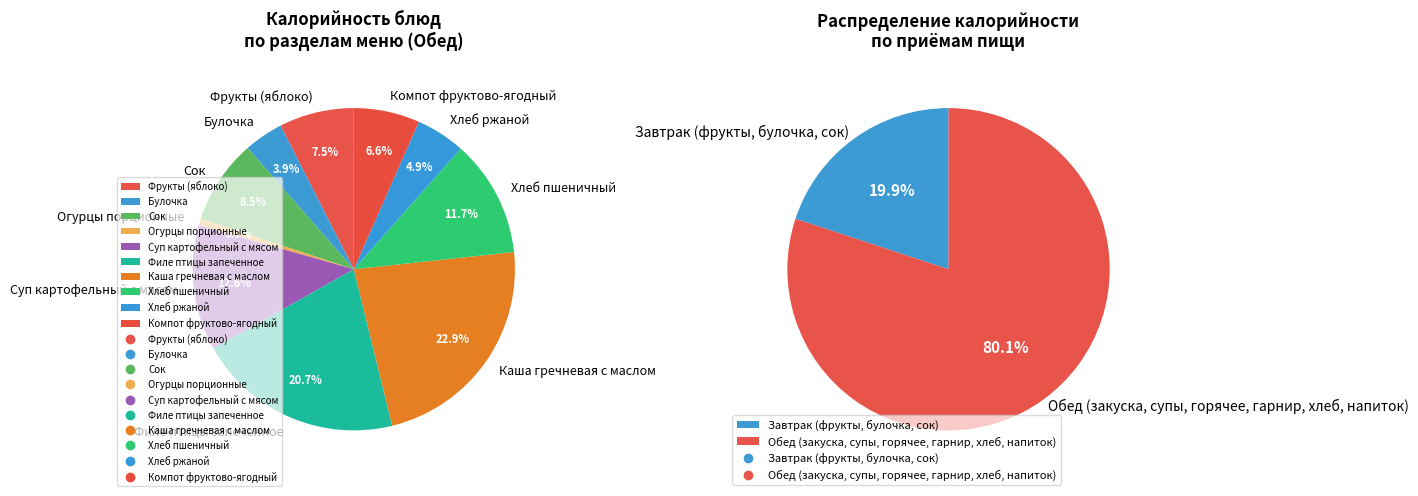

To the nearest percent, what is the difference between the largest and smallest slice percentages?

22%